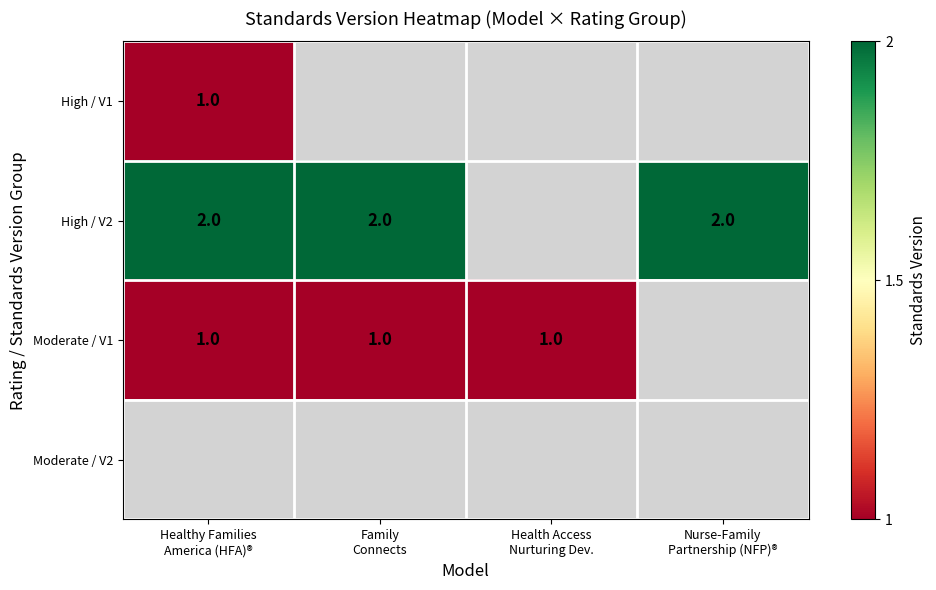

True or false: Moderate / V1 has a value of 1 at Family Connects.

True